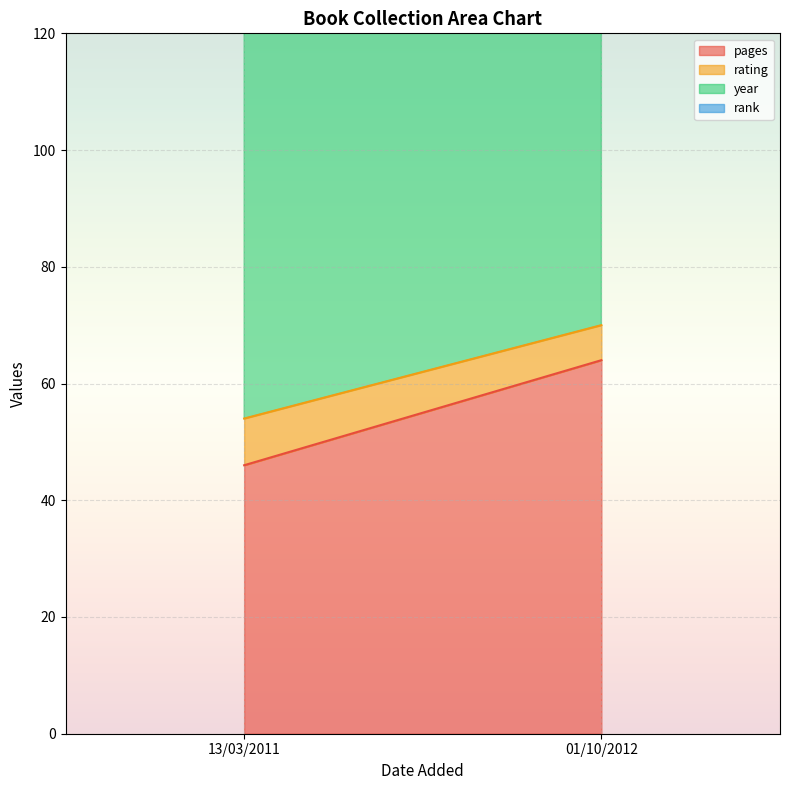

Is it true that rank equals 1 at 13/03/2011?

True